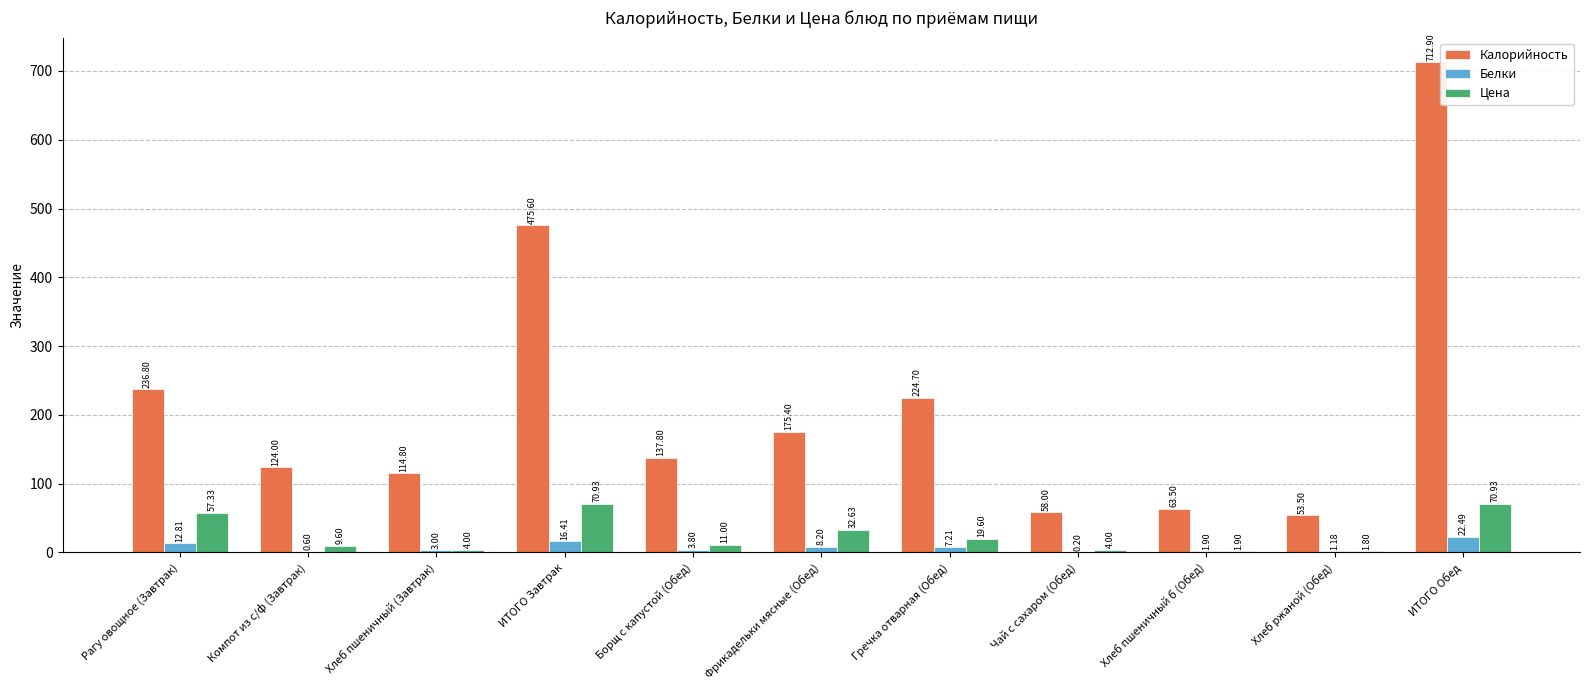

Where does the Белки series first go above 3?

Рагу овощное (Завтрак)